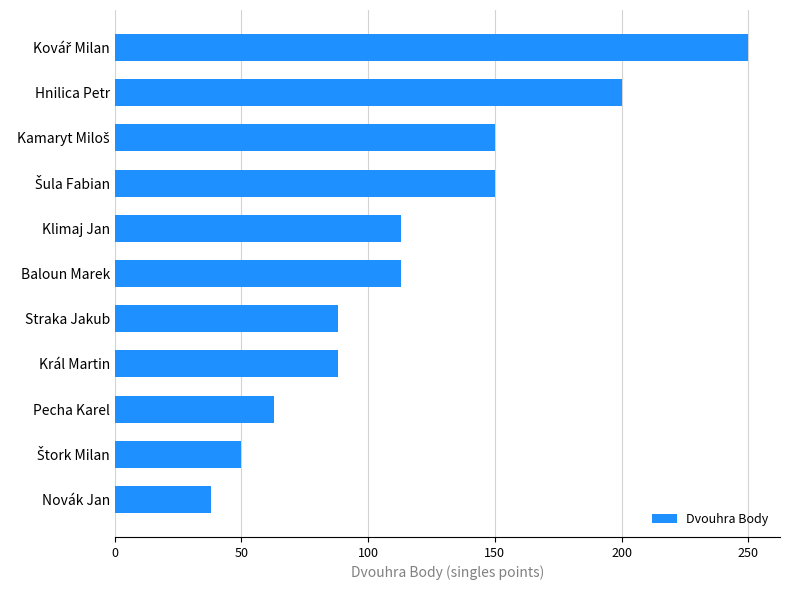

The value at Novák Jan is 38. True or false?

True